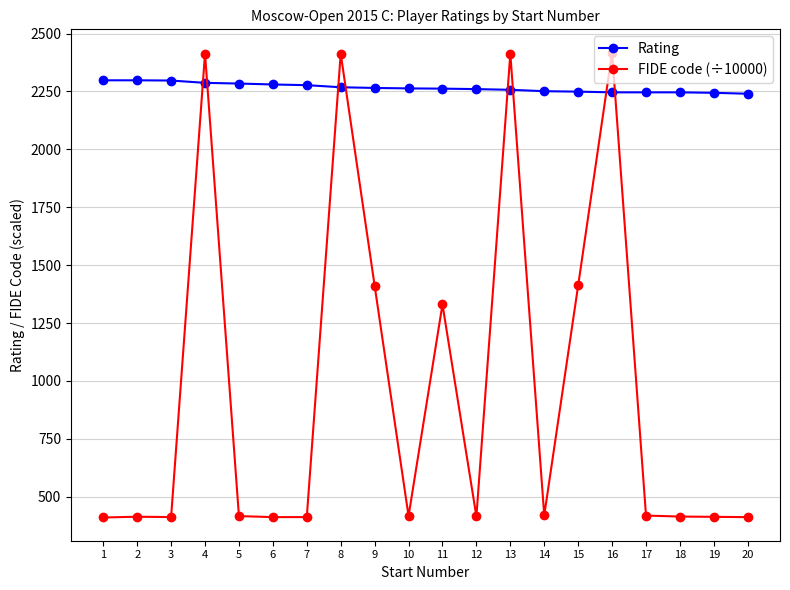

True or false: FIDE code (÷10000) has more than 0 points higher than both neighbors.

True